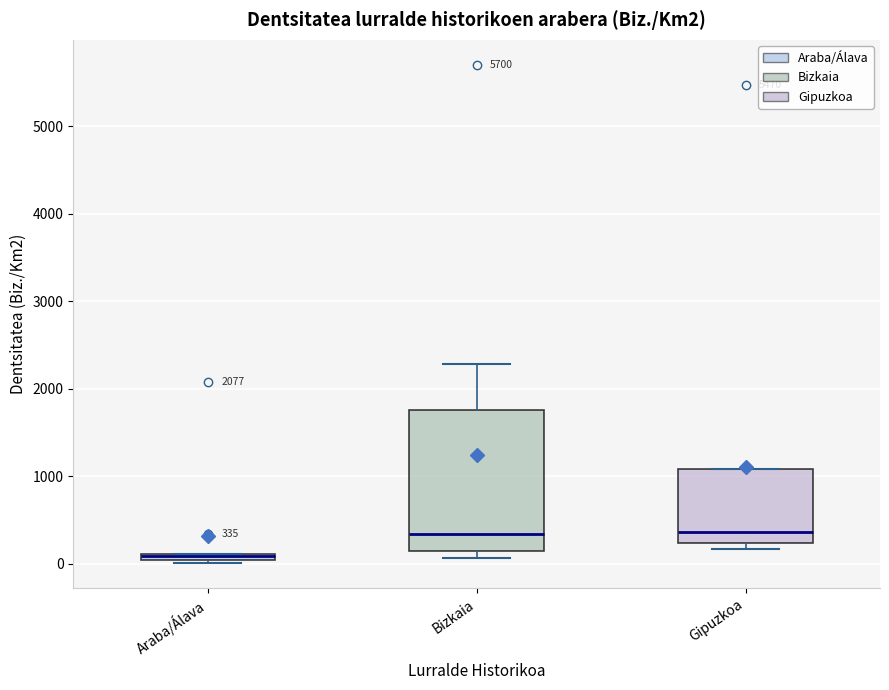

Comparing the boxes themselves (not the whiskers), which one is the tallest?

Bizkaia